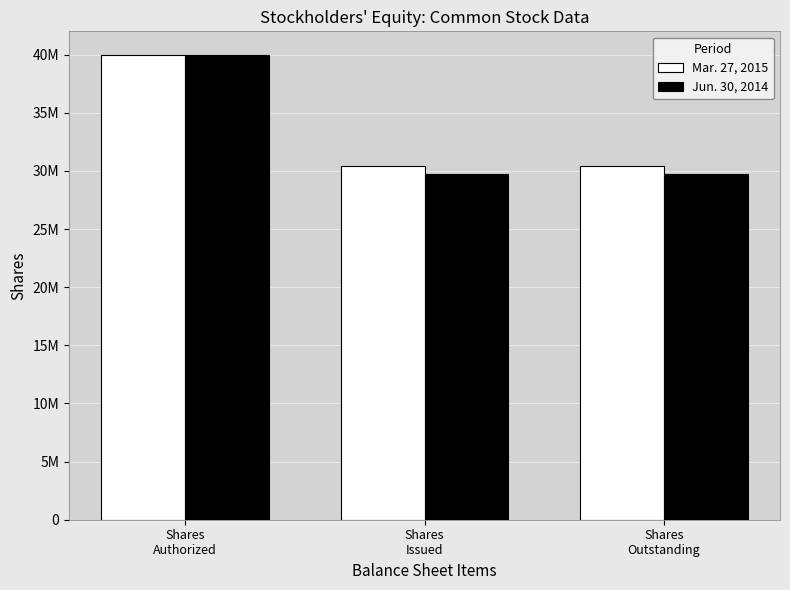

Are the bars grouped side by side (vs. stacked)?

Yes